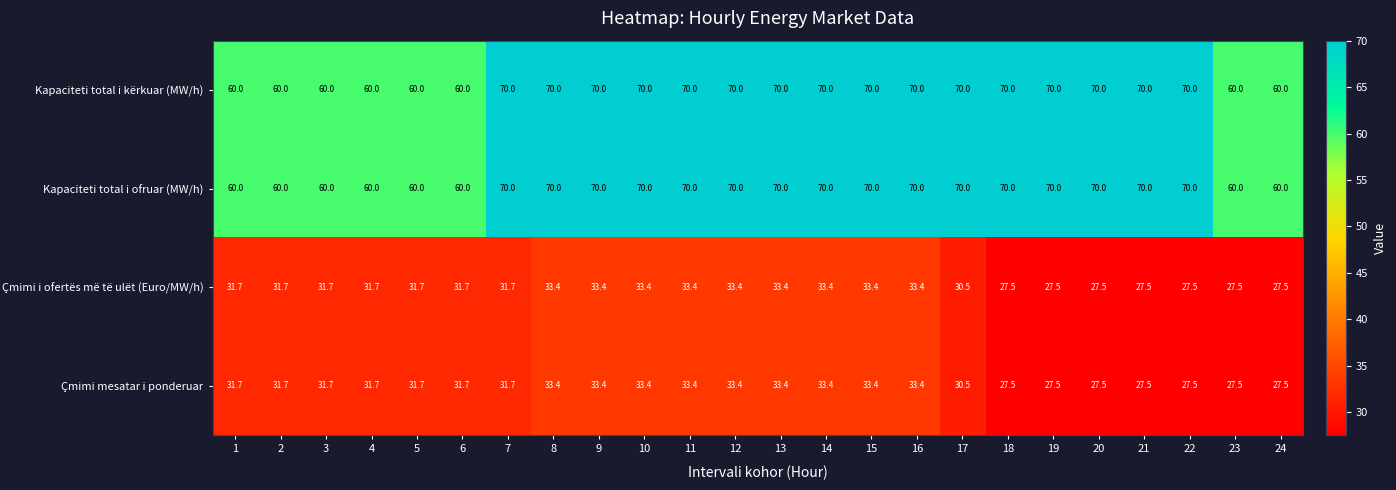

What is the difference between the maximum and second lowest values in the Çmimi i ofertës më të ulët (Euro/MW/h) series?

5.9